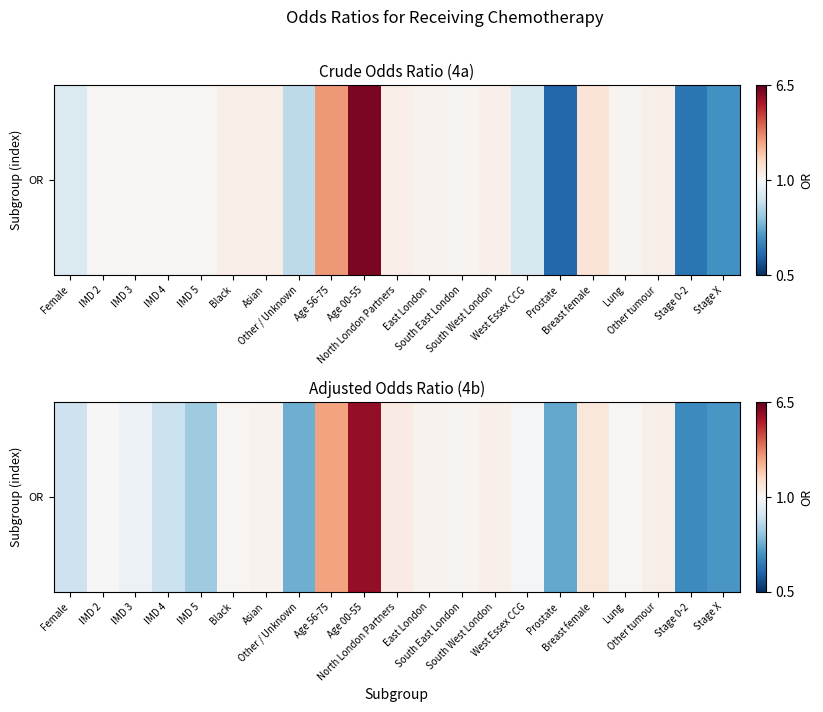

List the labels in order of value, largest first.

Age 00-55, Age 56-75, Breast female, North London Partners, Other tumour, South West London, East London, Asian, South East London, Black, Lung, IMD 2, West Essex CCG, IMD 3, Female, IMD 4, IMD 5, Other / Unknown, Prostate, Stage X, Stage 0-2